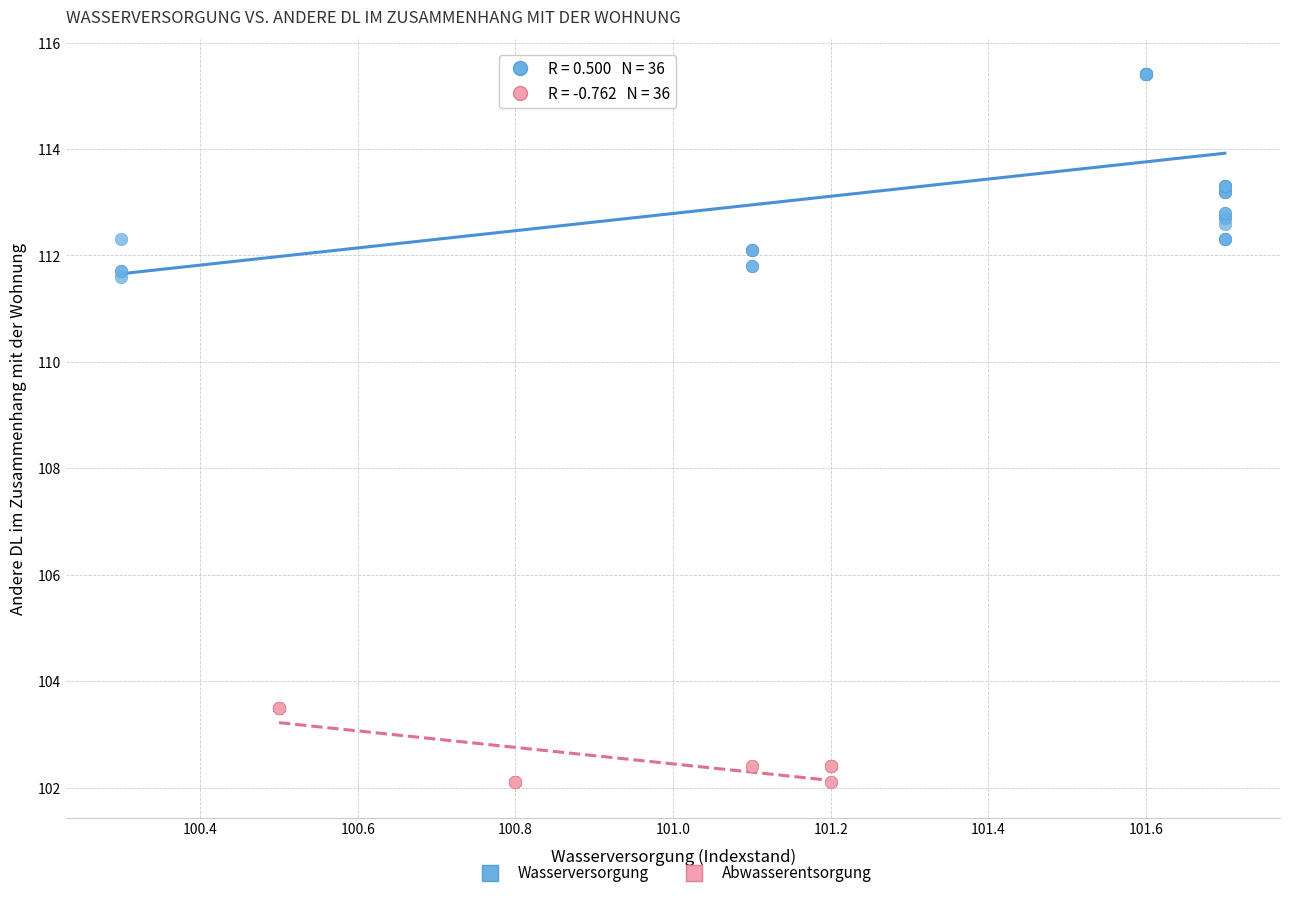

Which series has the largest Y range (max minus min)?

Wasserversorgung